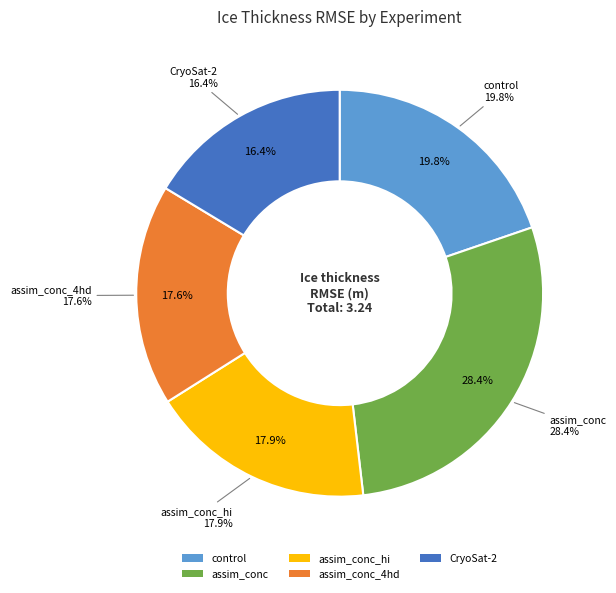

Rank the categories by value from lowest to highest.

CryoSat-2, assim_conc_4hd, assim_conc_hi, control, assim_conc